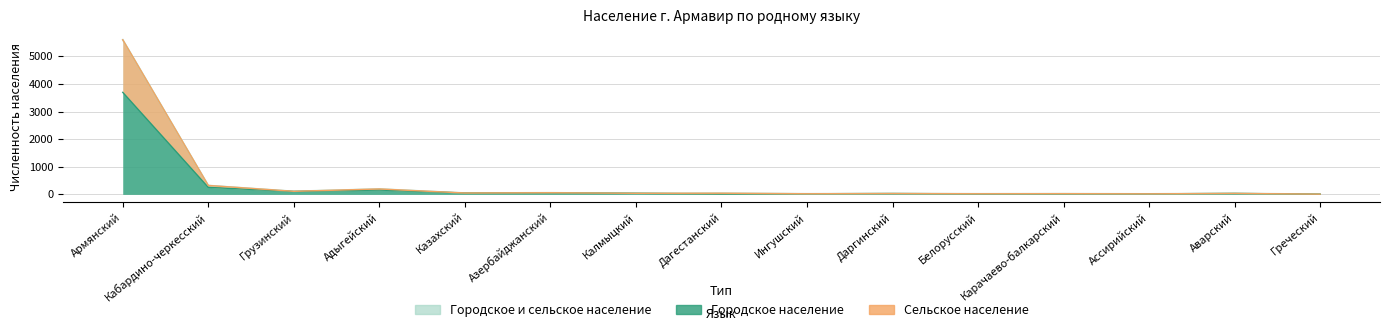

Which has a higher value, Армянский or Ассирийский?

Армянский